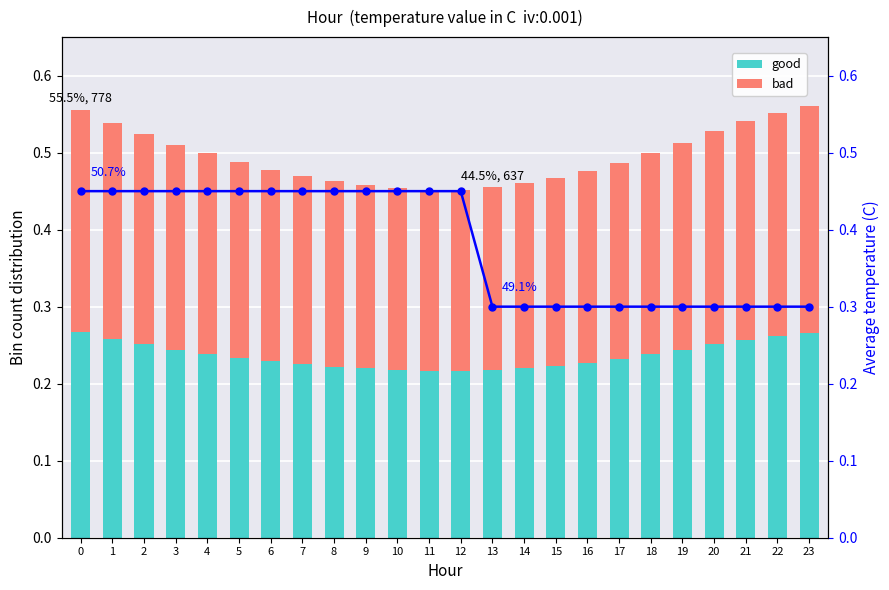

Reading left to right, list all the values displayed in this chart.

good: 0=0.3	1=0.3	2=0.3	3=0.2	4=0.2	5=0.2	6=0.2	7=0.2	8=0.2	9=0.2	10=0.2	11=0.2	12=0.2	13=0.2	14=0.2	15=0.2	16=0.2	17=0.2	18=0.2	19=0.2	20=0.3	21=0.3	22=0.3	23=0.3
bad: 0=0.3	1=0.3	2=0.3	3=0.3	4=0.3	5=0.3	6=0.2	7=0.2	8=0.2	9=0.2	10=0.2	11=0.2	12=0.2	13=0.2	14=0.2	15=0.2	16=0.2	17=0.3	18=0.3	19=0.3	20=0.3	21=0.3	22=0.3	23=0.3
avg temp: 0=0.5	1=0.5	2=0.5	3=0.5	4=0.5	5=0.5	6=0.5	7=0.5	8=0.5	9=0.5	10=0.5	11=0.5	12=0.5	13=0.3	14=0.3	15=0.3	16=0.3	17=0.3	18=0.3	19=0.3	20=0.3	21=0.3	22=0.3	23=0.3